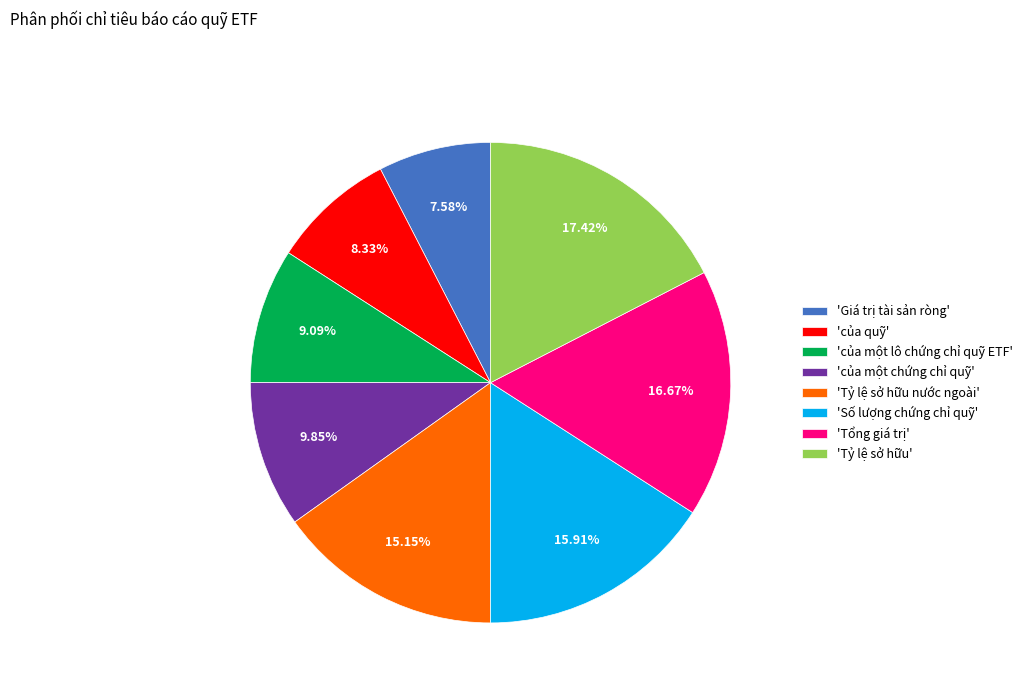

Do 'Giá trị tài sản ròng' and 'Tỷ lệ sở hữu' together represent more than half of the pie?

No